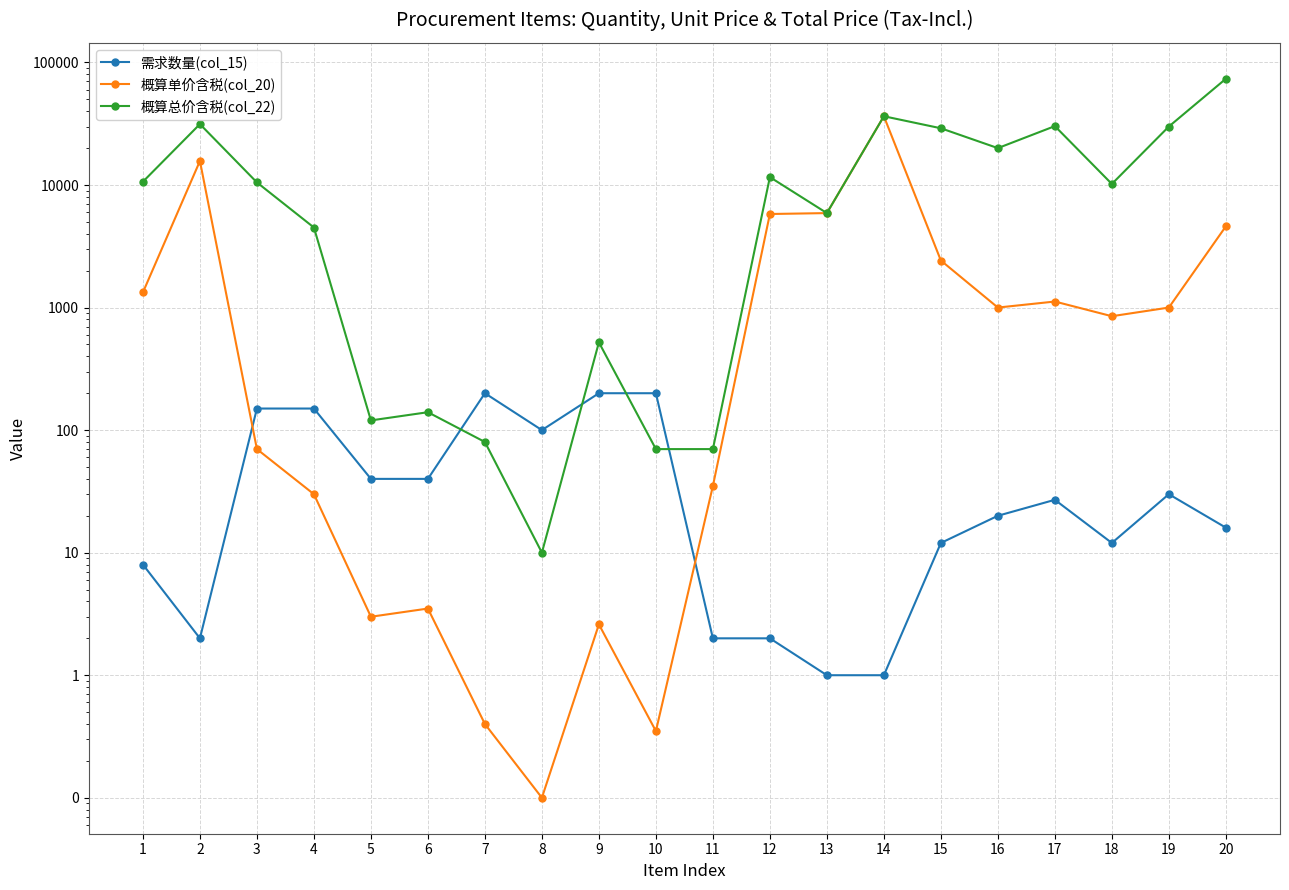

What is the value of the 概算单价含税(col_20) point at the 15th from the left?

2420.0